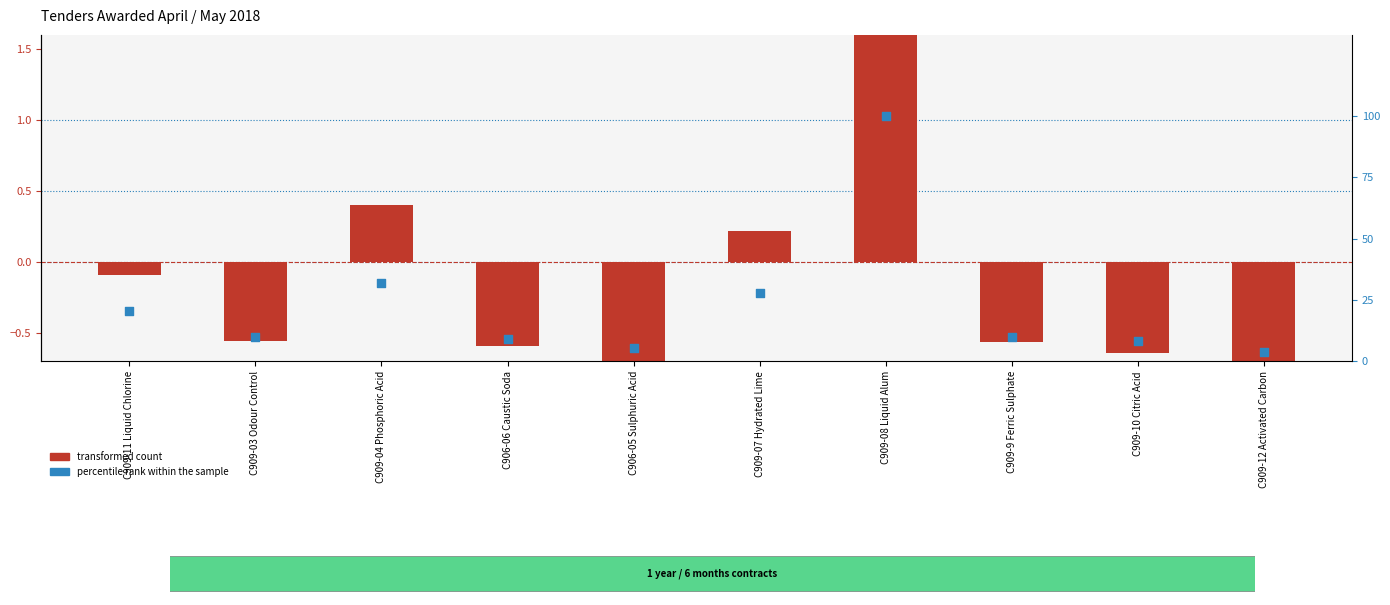

At which category is the sum across all series the highest?

C909-08 Liquid Alum